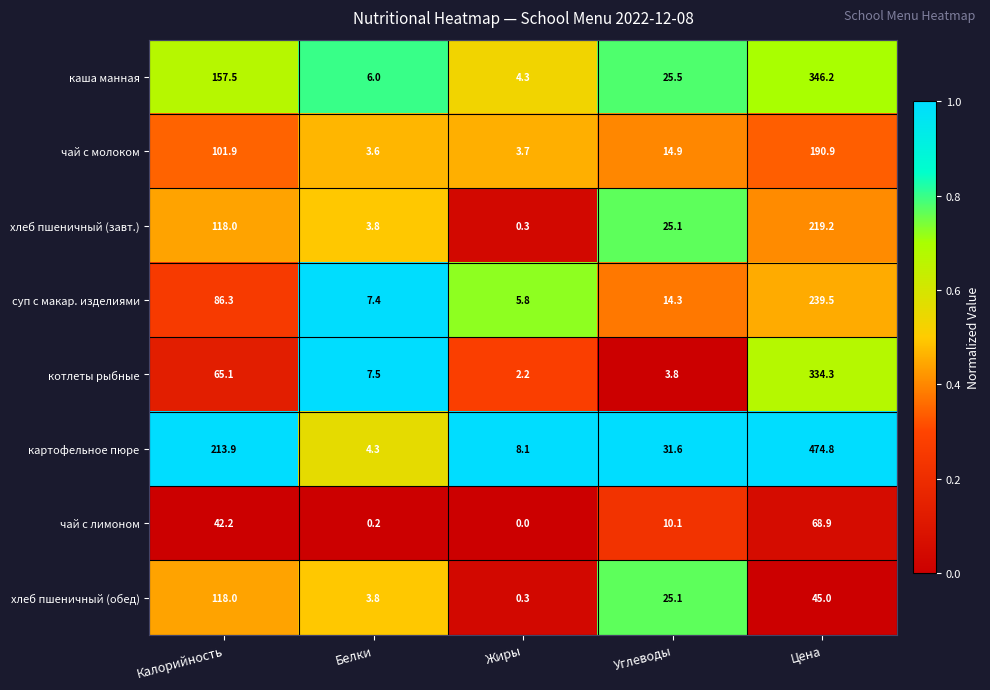

Rank the categories by хлеб пшеничный (обед) value from highest to lowest.

Калорийность, Цена, Углеводы, Белки, Жиры